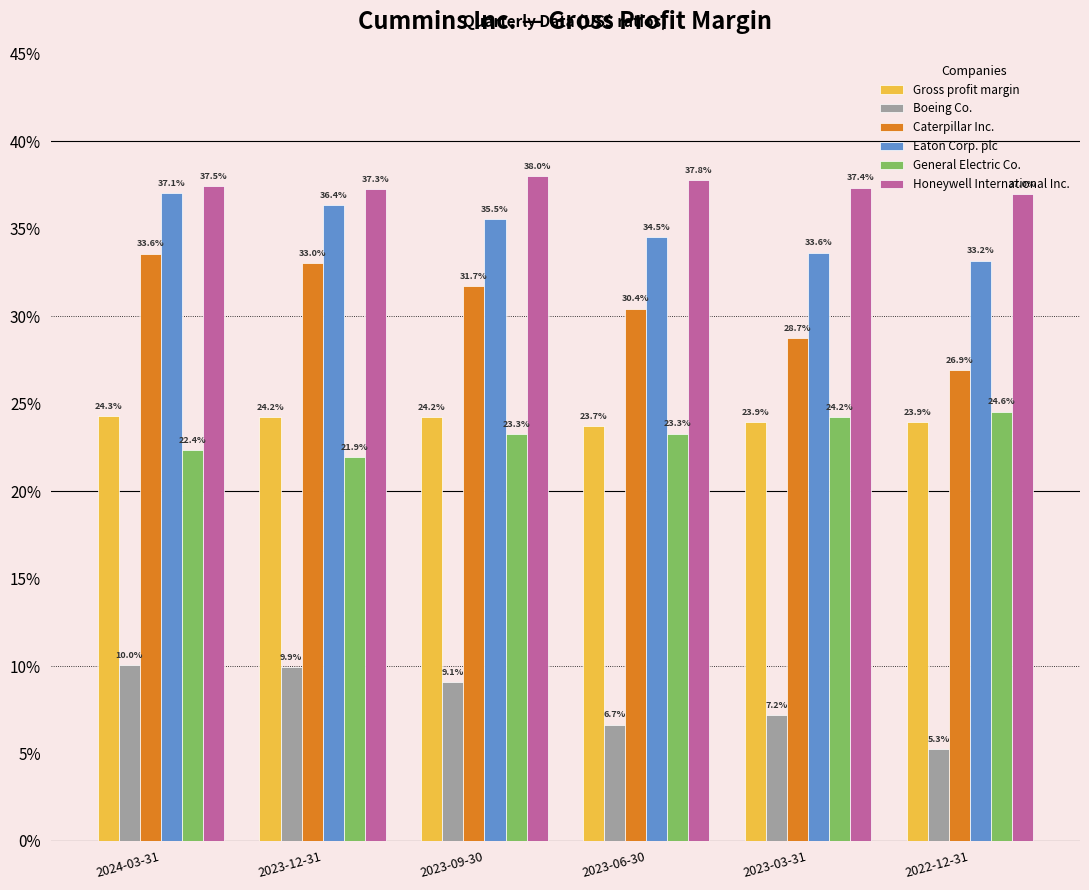

List the labels in order of Gross profit margin value, largest first.

2024-03-31, 2023-09-30, 2023-12-31, 2023-03-31, 2022-12-31, 2023-06-30